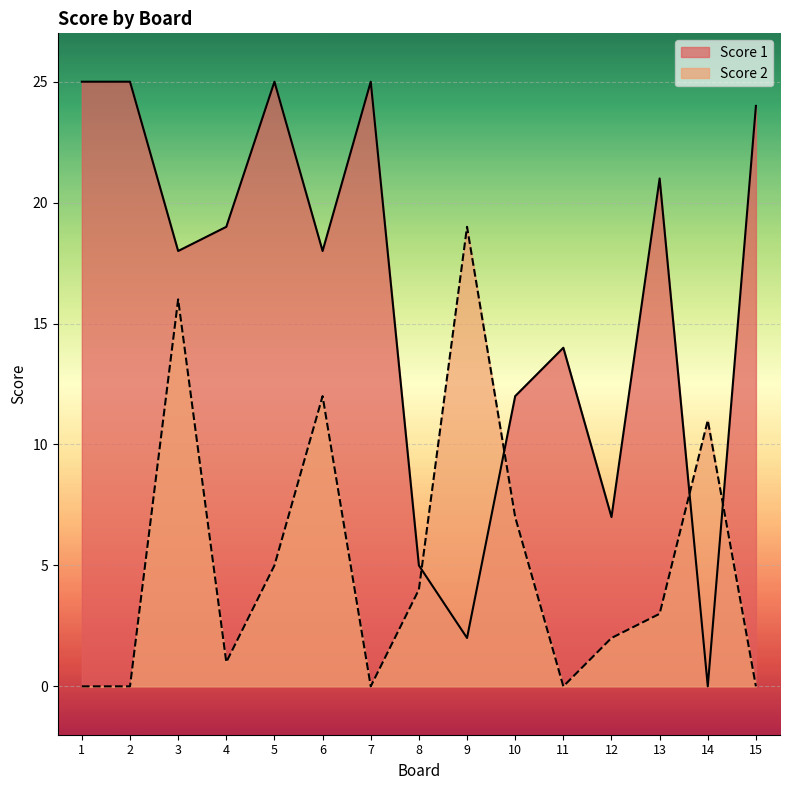

Which series has the largest total across all categories?

Score 1